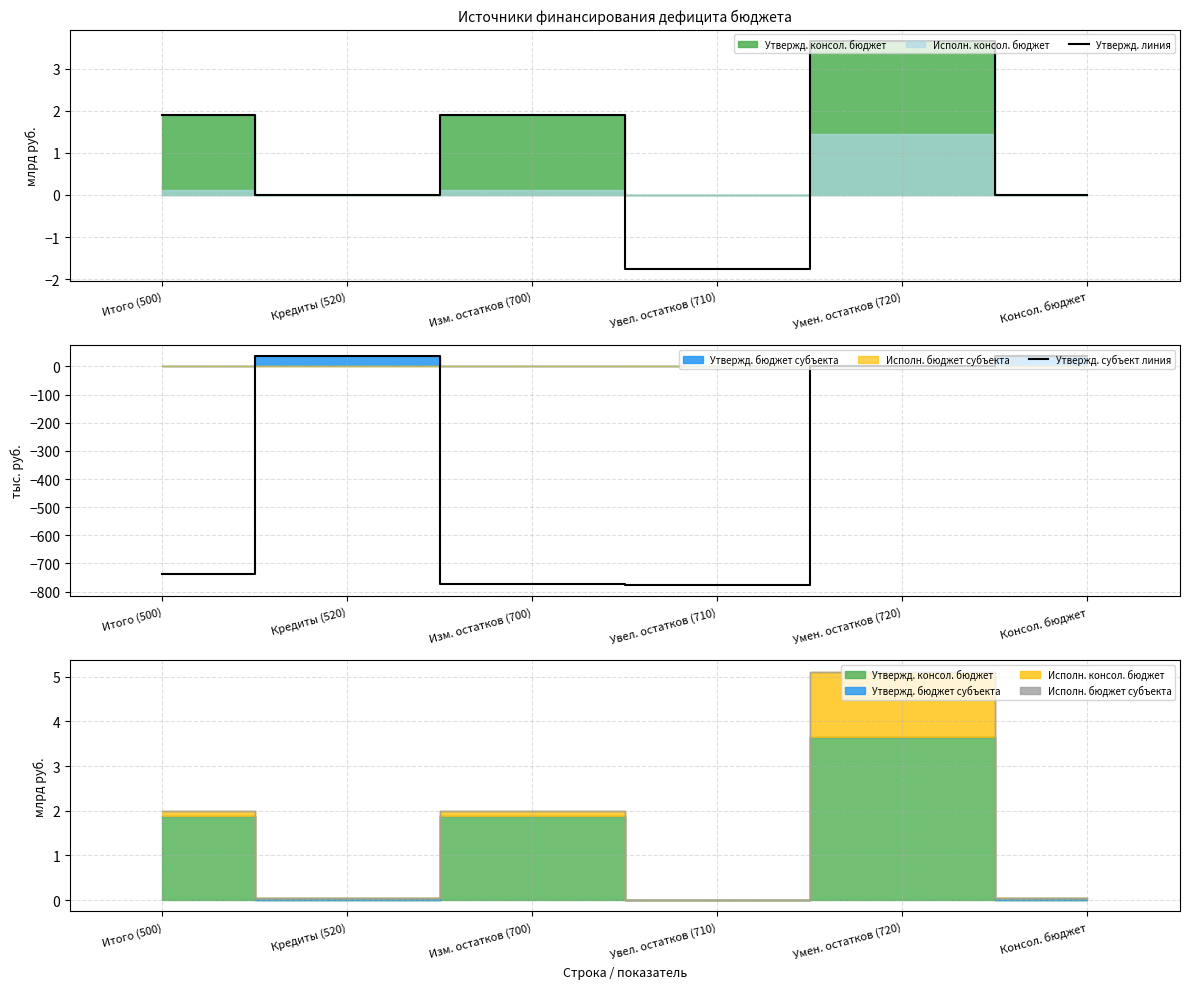

Which series has the largest total across all categories?

Утвержд. линия